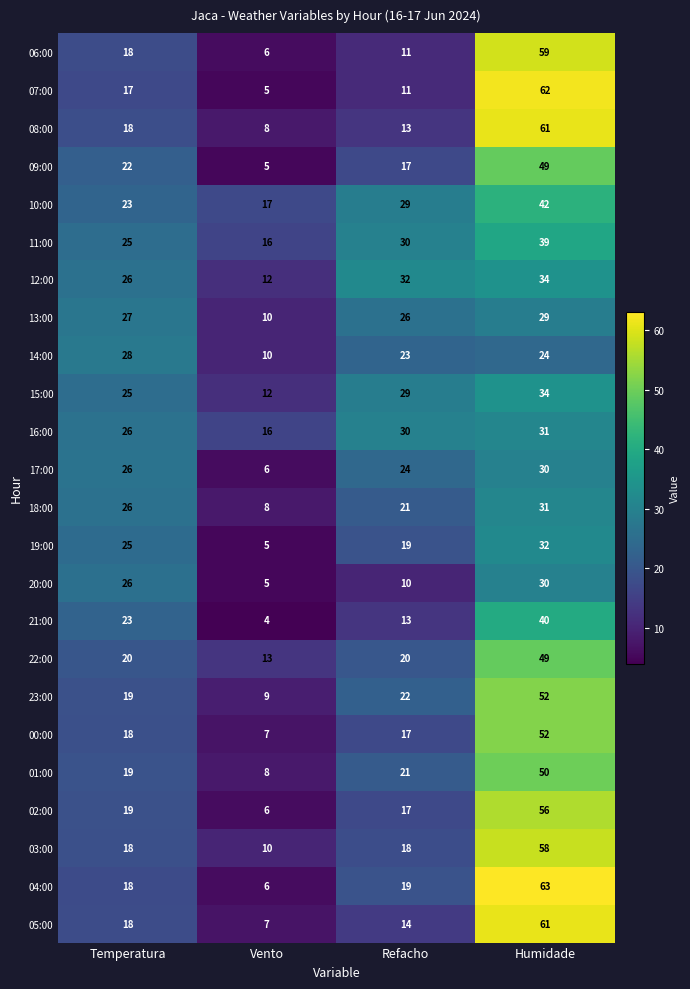

At which category is the sum across all series the highest?

Humidade